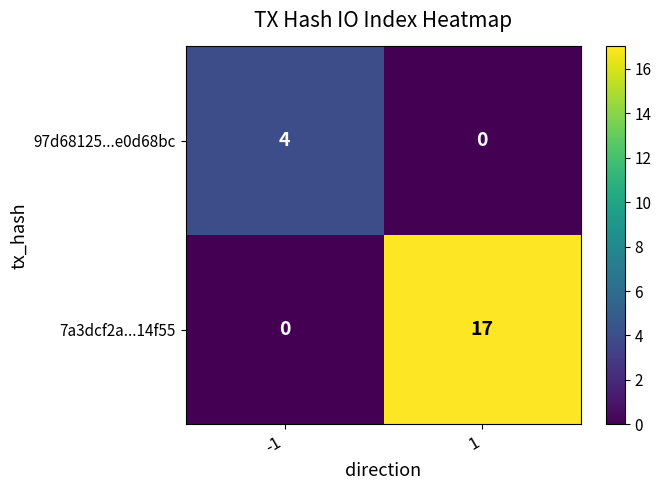

Which series has the widest spread of values?

7a3dcf2a...14f55